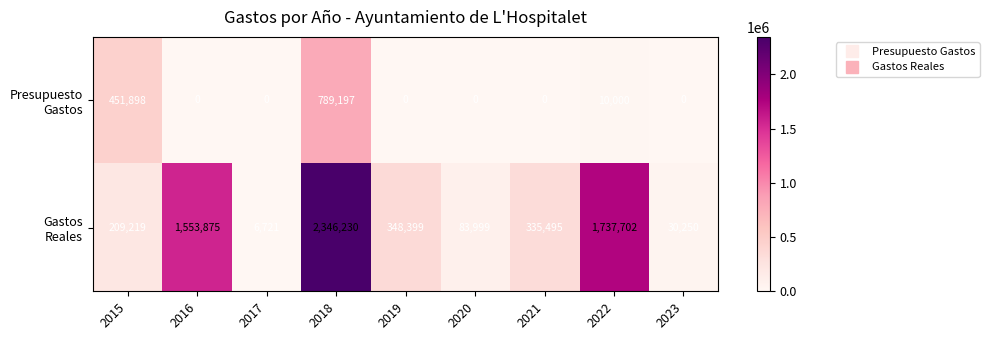

What is the maximum value shown in the chart?

2346230